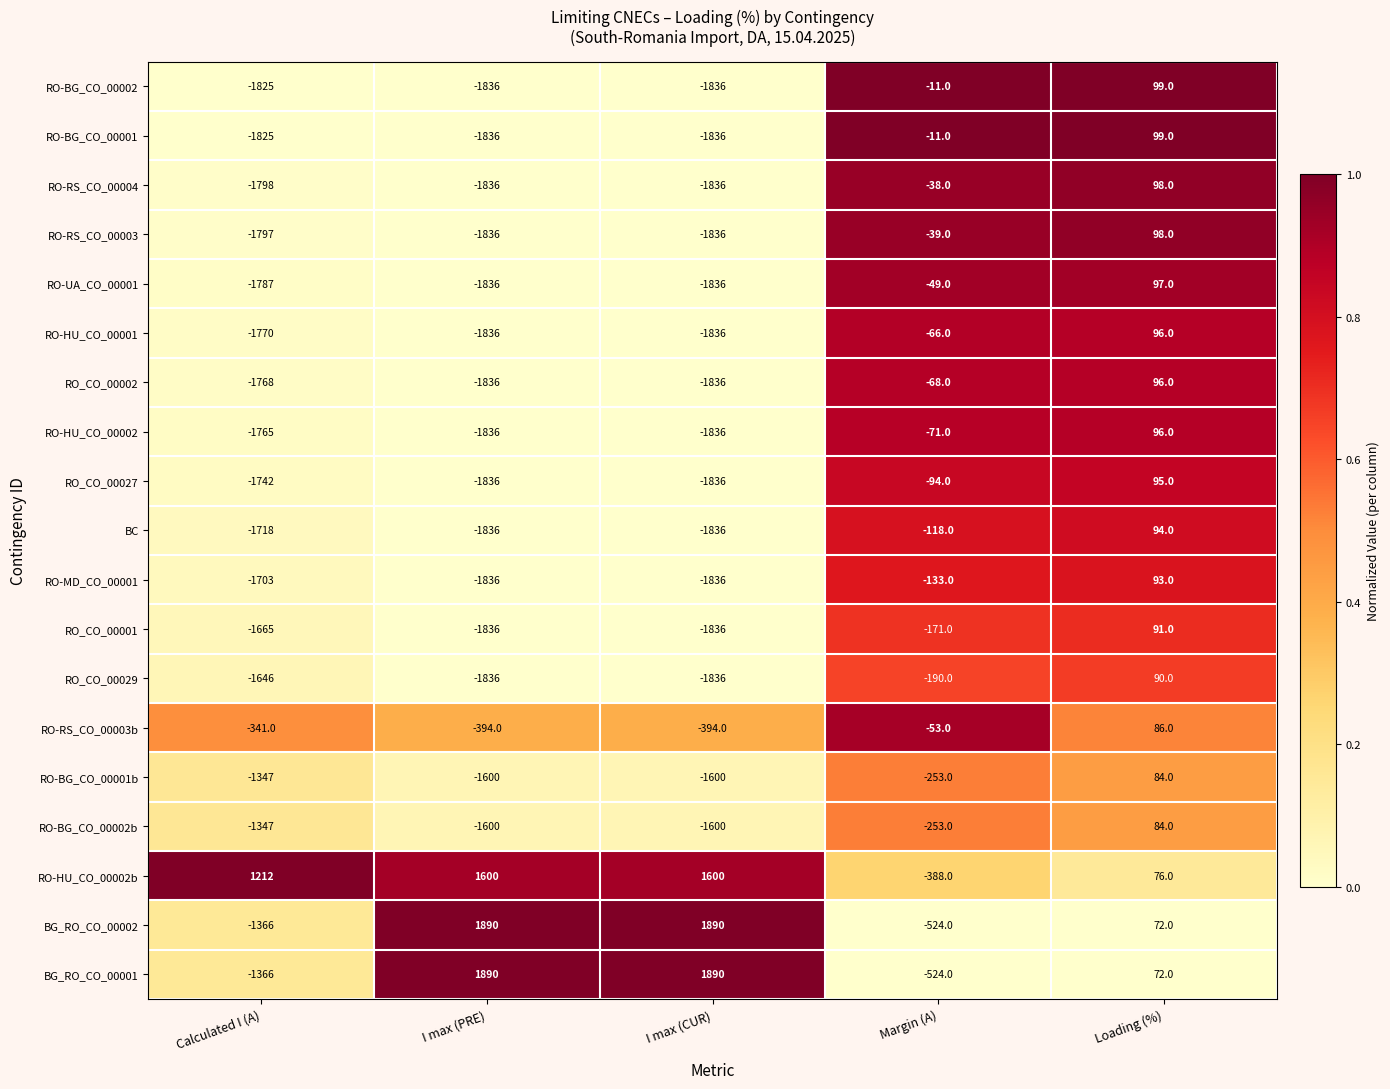

At which category is the sum across all series the highest?

Loading (%)